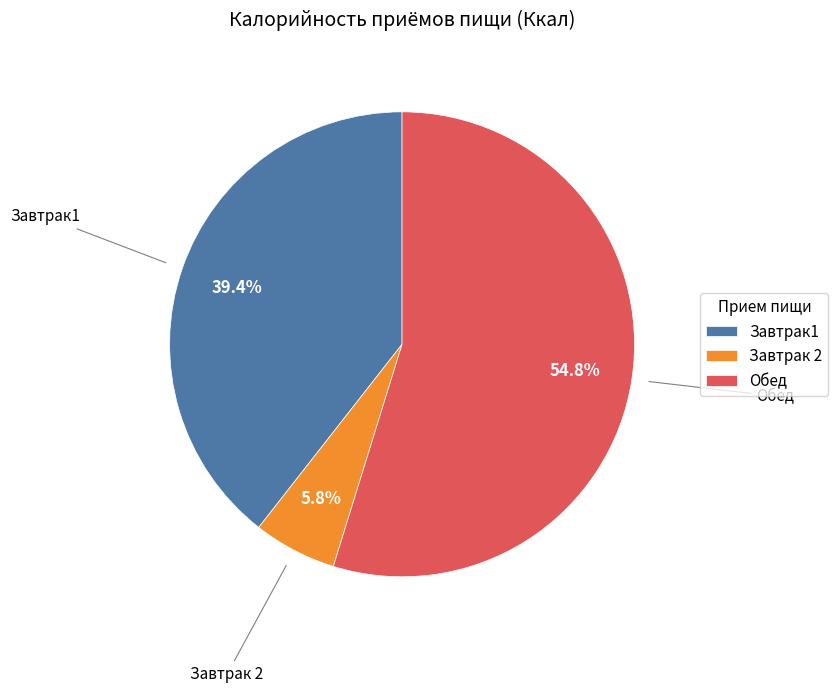

Count the number of slices in the pie.

3